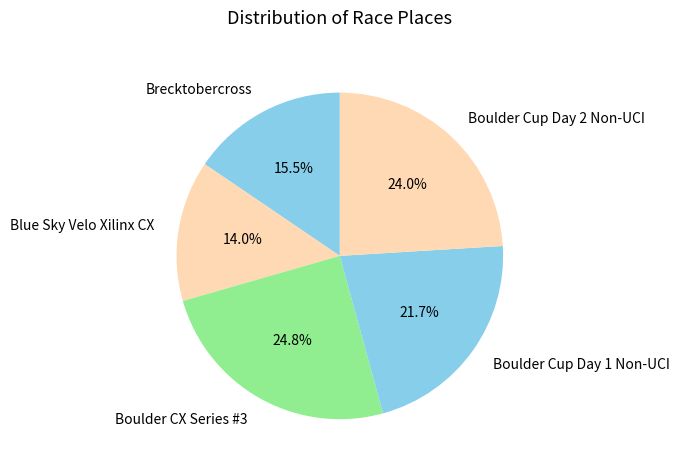

Rank the categories by value from highest to lowest.

Boulder CX Series #3, Boulder Cup Day 2 Non-UCI, Boulder Cup Day 1 Non-UCI, Brecktobercross, Blue Sky Velo Xilinx CX